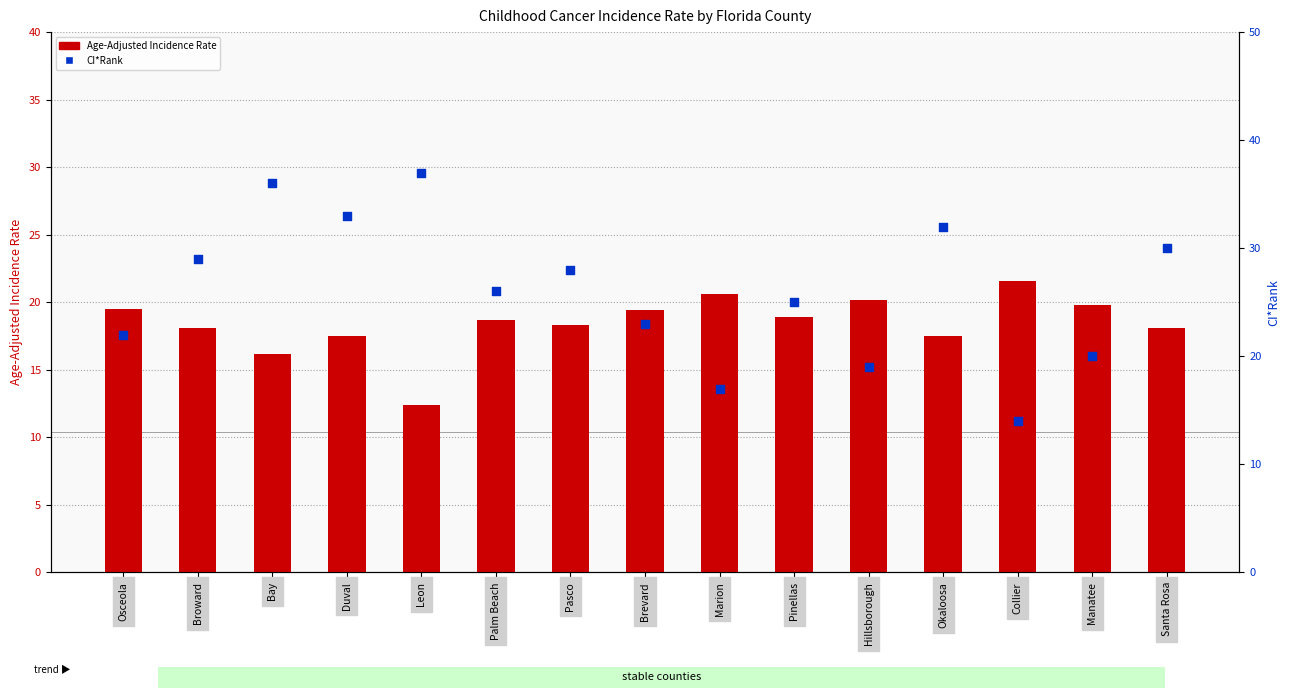

Which series has the largest Y range (max minus min)?

CI*Rank